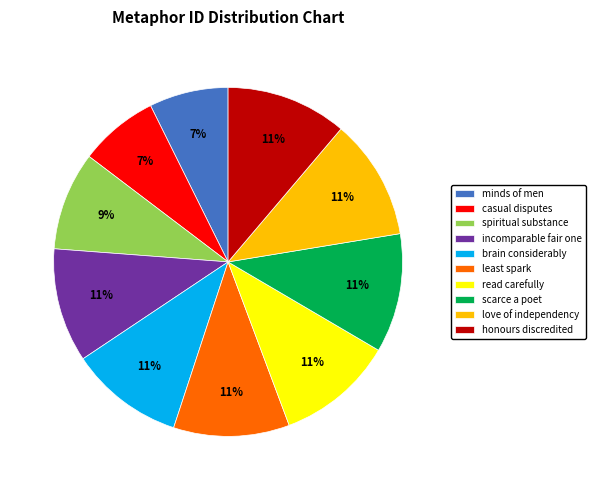

To the nearest percent, what portion does read carefully represent?

11%